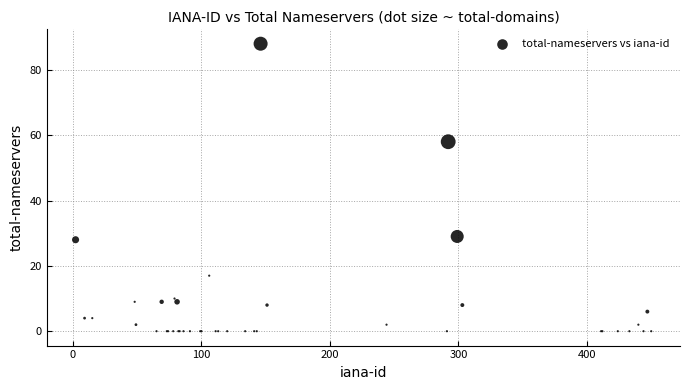

What Y value in the scatter plot is closest to 44?

58